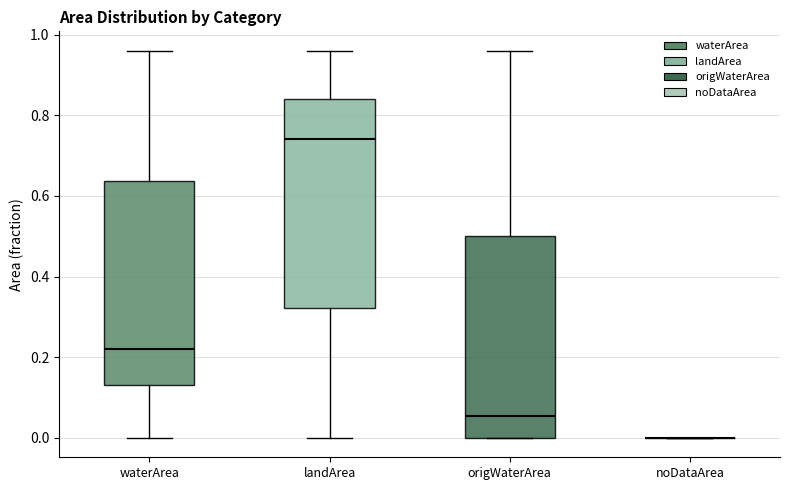

Reading left to right, transcribe this box plot: for each box, give where its median line is, the range the box spans, and where its two whiskers end, as read against the y-axis. The values are not printed on the chart, so give them approximately, as read against the axis.

waterArea: median 0.22, box 0.14 to 0.64, whiskers 0.00 to 0.96
landArea: median 0.74, box 0.32 to 0.84, whiskers 0.00 to 0.96
origWaterArea: median 0.06, box 0.00 to 0.50, whiskers 0.00 to 0.96
noDataArea: box collapsed to a line at 0.00, whiskers 0.00 to 0.00